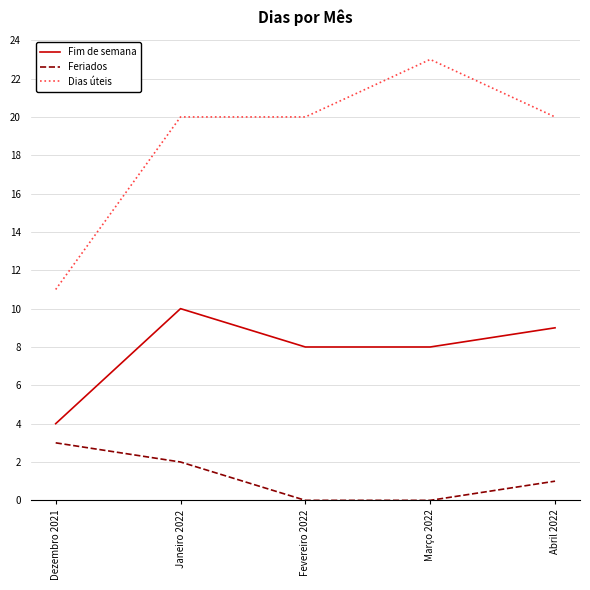

At Março 2022, list the series in order from largest to smallest.

Dias úteis, Fim de semana, Feriados